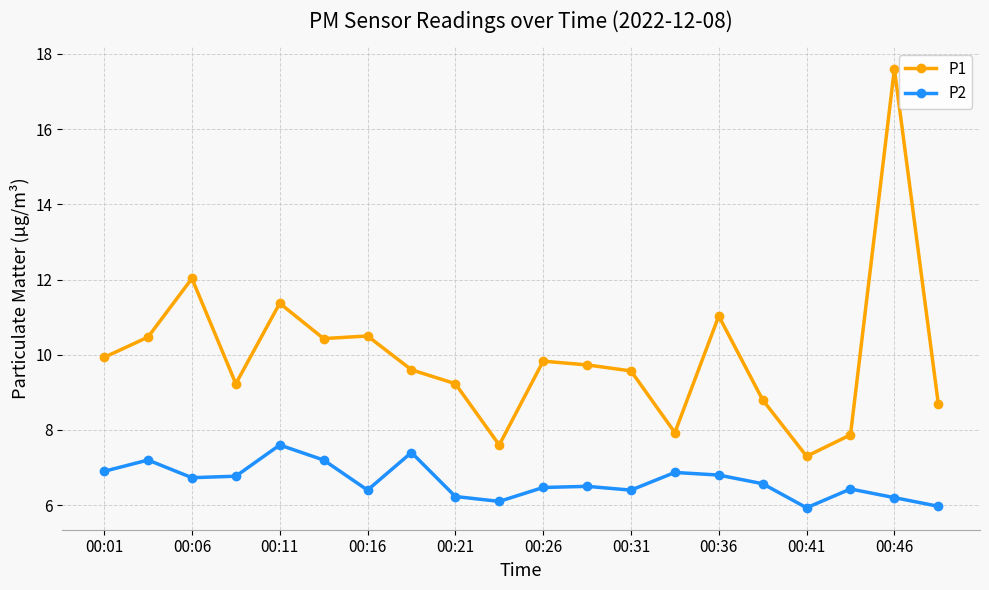

Which series has the largest total across all categories?

P1